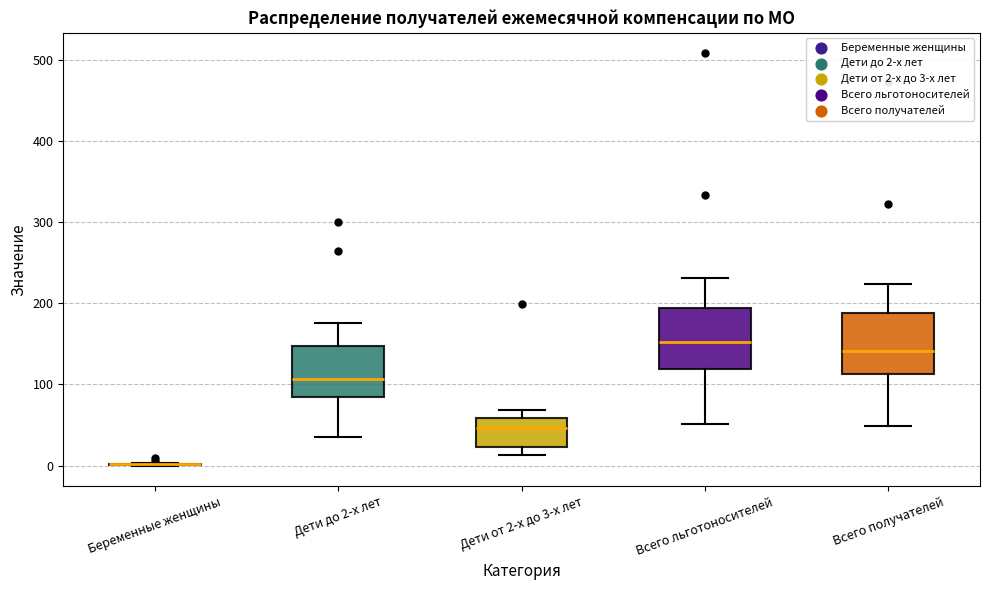

Reading left to right, transcribe this box plot: for each box, give where its median line is, the range the box spans, and where its two whiskers end, as read against the y-axis. The values are not printed on the chart, so give them approximately, as read against the axis.

Беременные женщины: box collapsed to a line at 0, whiskers 0 to 0
Дети до 2-х лет: median 110, box 80 to 150, whiskers 40 to 180
Дети от 2-х до 3-х лет: median 50, box 20 to 60, whiskers 10 to 70
Всего льготоносителей: median 150, box 120 to 190, whiskers 50 to 230
Всего получателей: median 140, box 110 to 190, whiskers 50 to 220